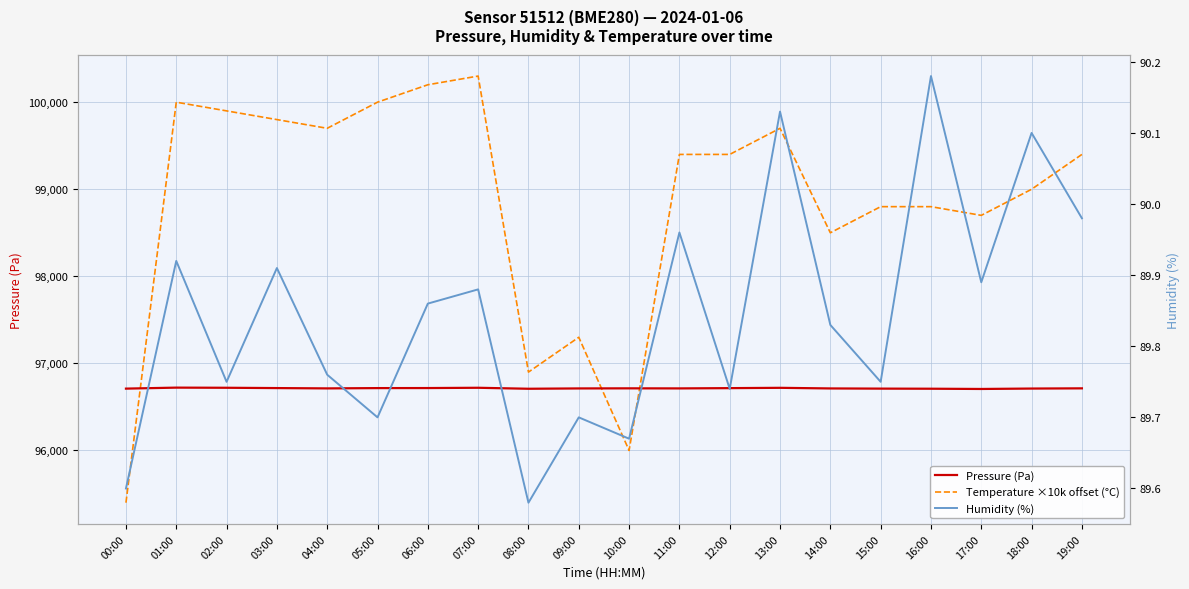

At which category does Humidity (%) reach its first local peak?

01:00